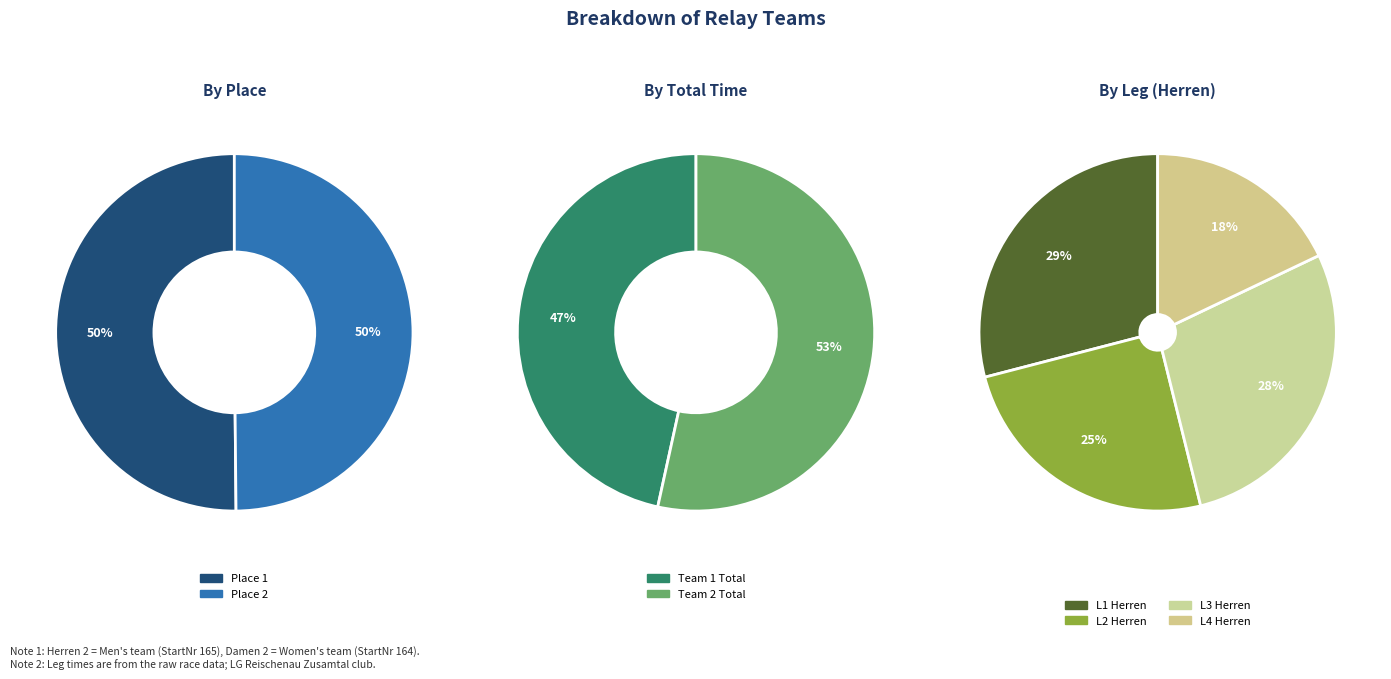

What portion of the pie excludes LG Reischenau Zusamtal Damen 2?

50.2%